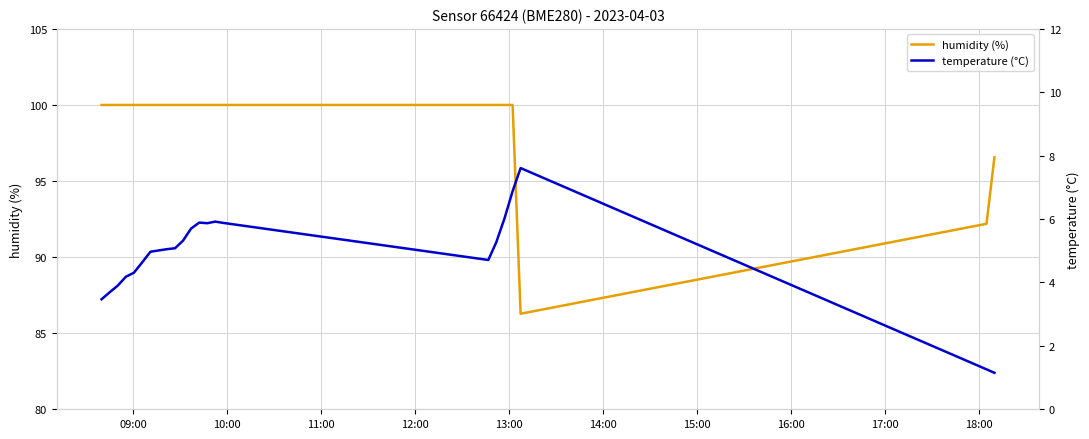

What is the lowest value of the humidity (%) series?

86.3